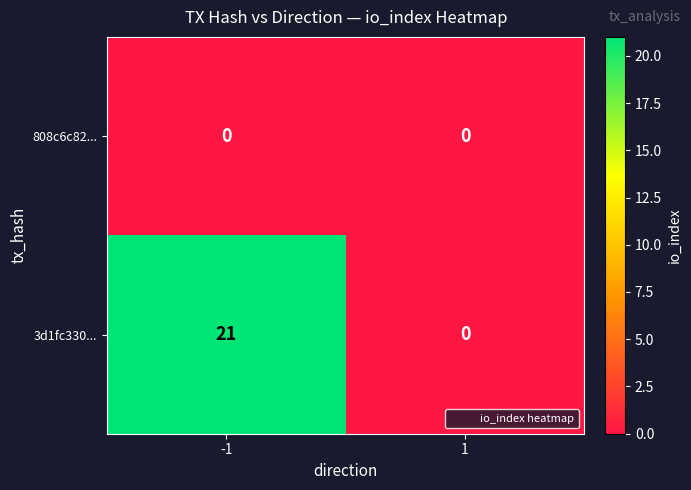

What is the total value across all series at -1?

21